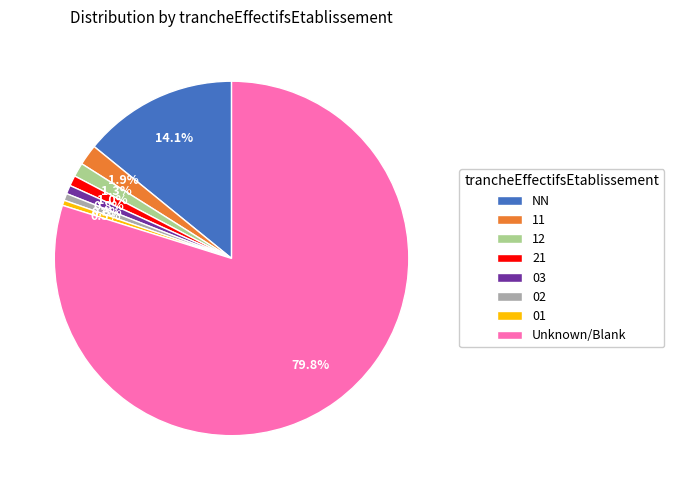

What is the ratio of the value at 11 to the value at 12?

1.5